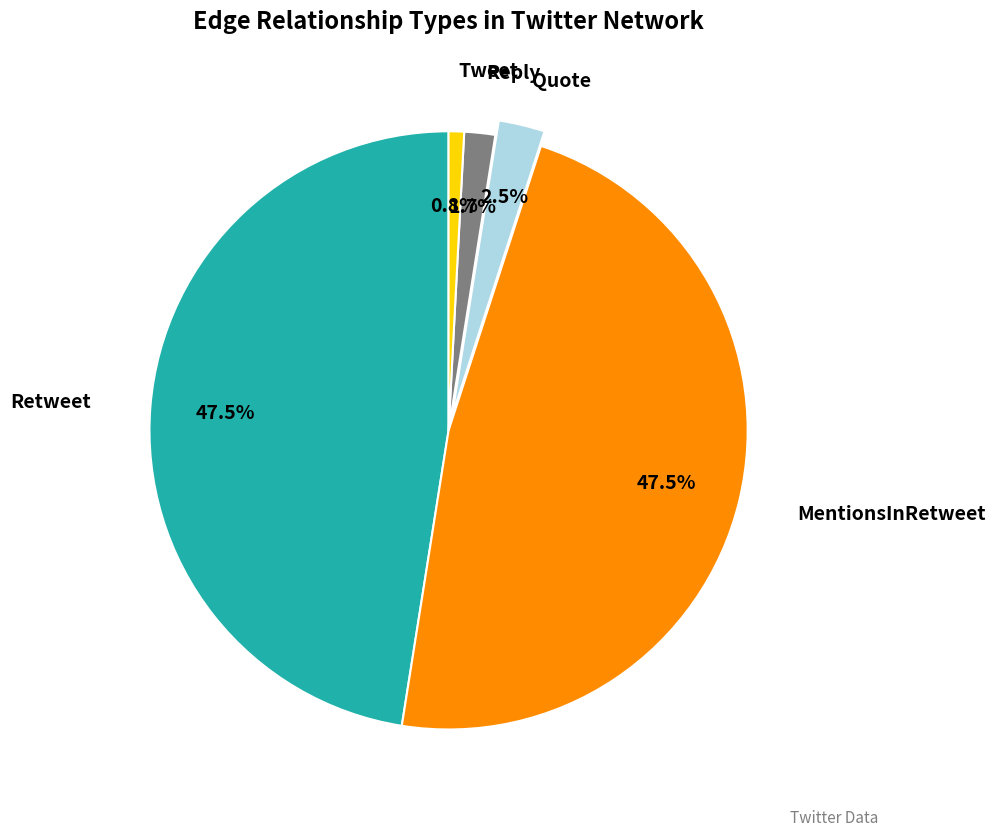

Is there a majority slice in this chart?

No